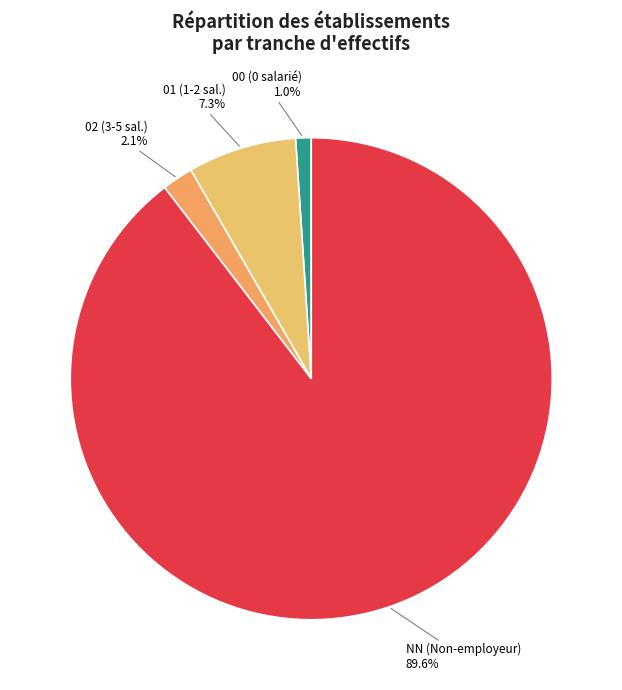

Count the number of slices in the pie.

4